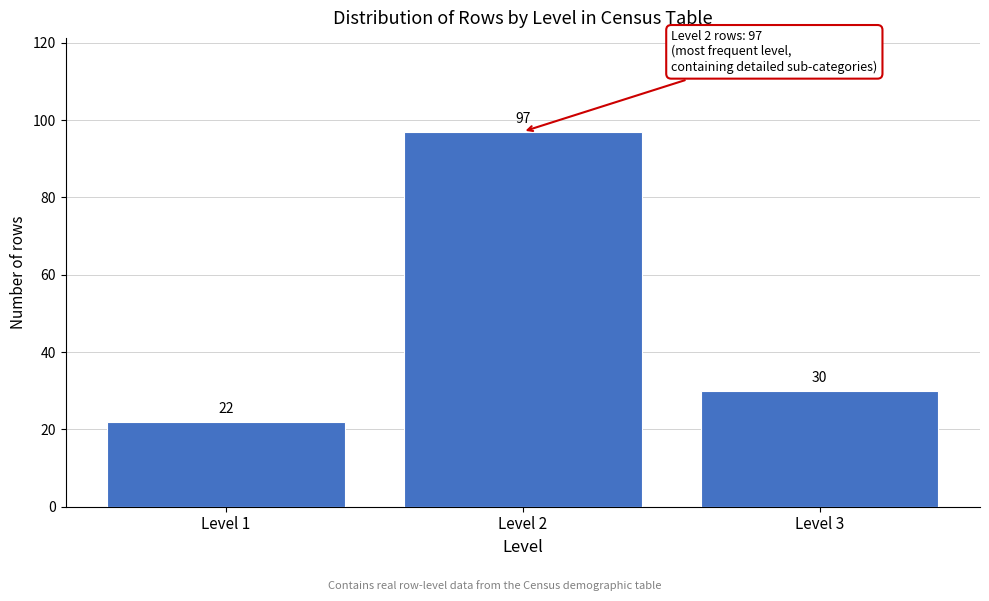

Reading right to left, what are all the values shown in this chart?

Level 3=30	Level 2=97	Level 1=22